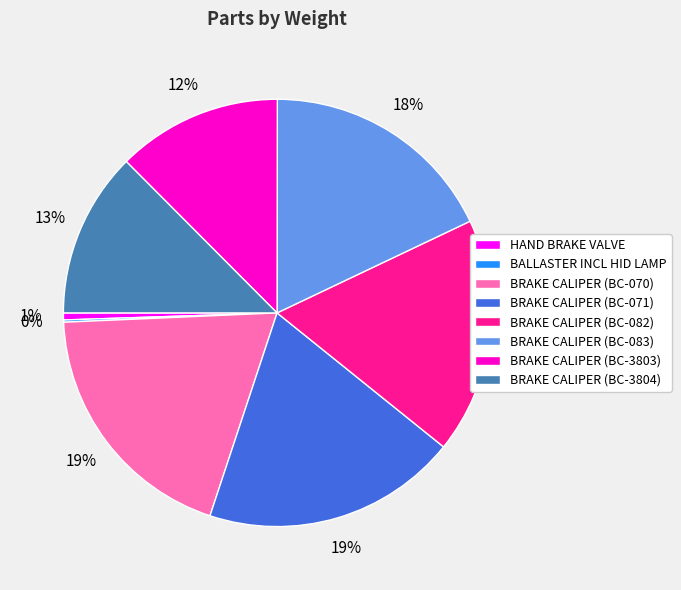

Is there a majority slice in this chart?

No